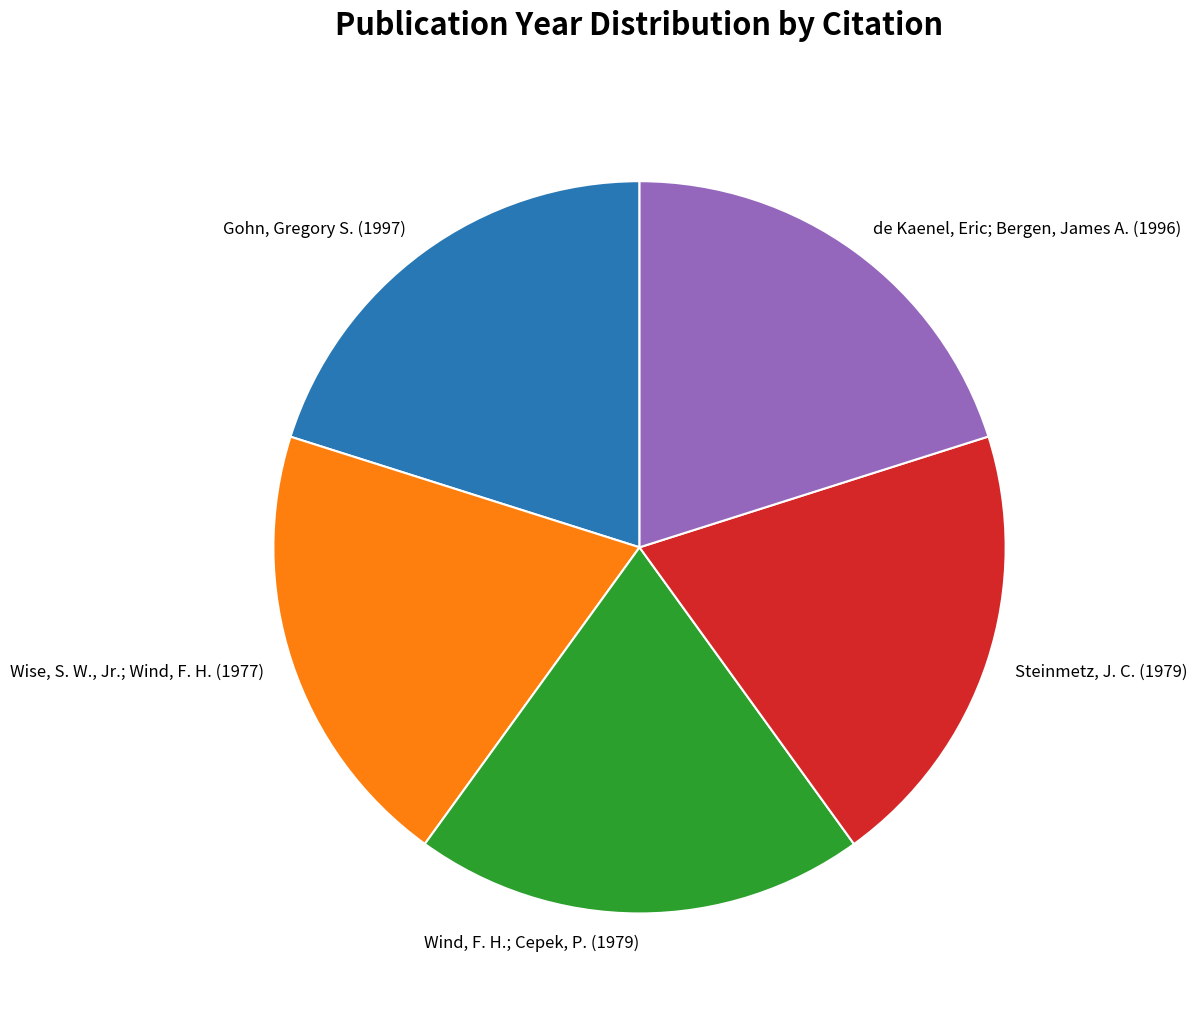

Is there any slice that represents more than half of the pie?

No